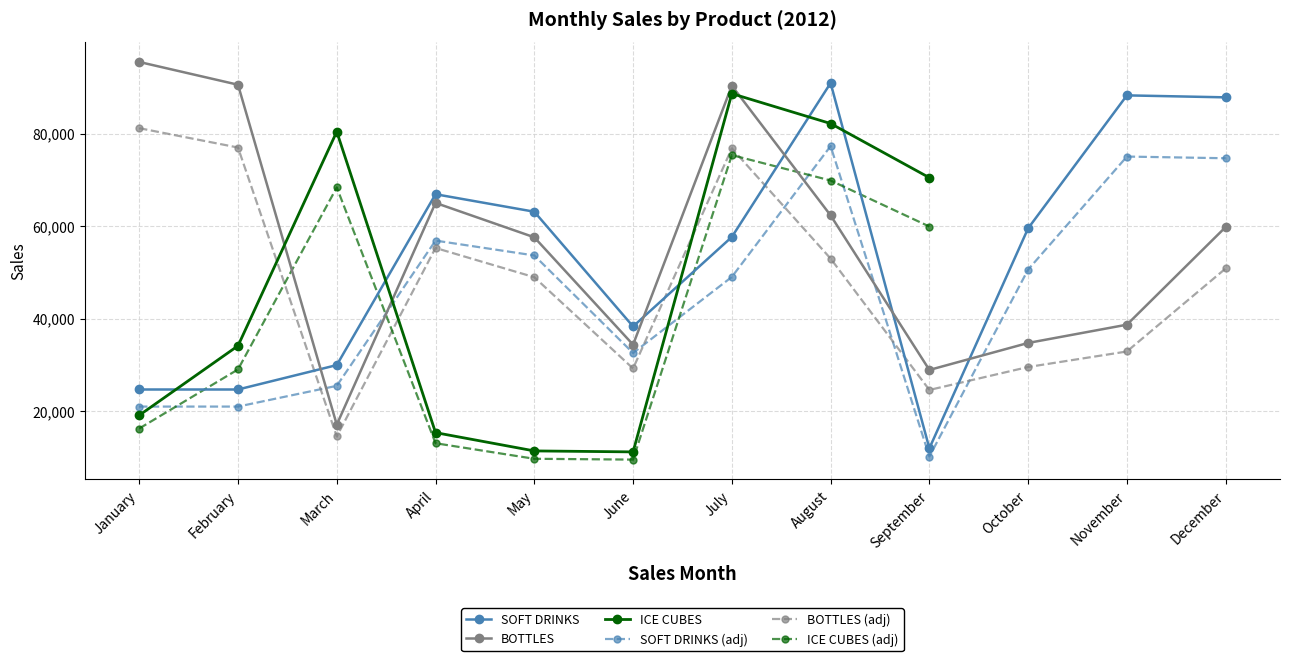

What is the value of the BOTTLES point at the 4th from the left?

65026.0